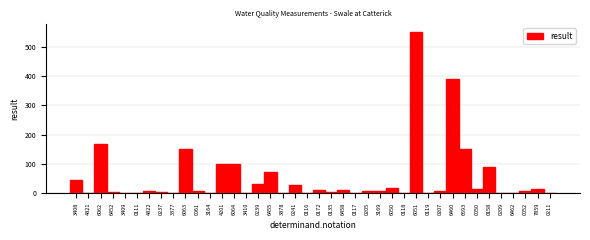

Read the value at 0050.

14.0